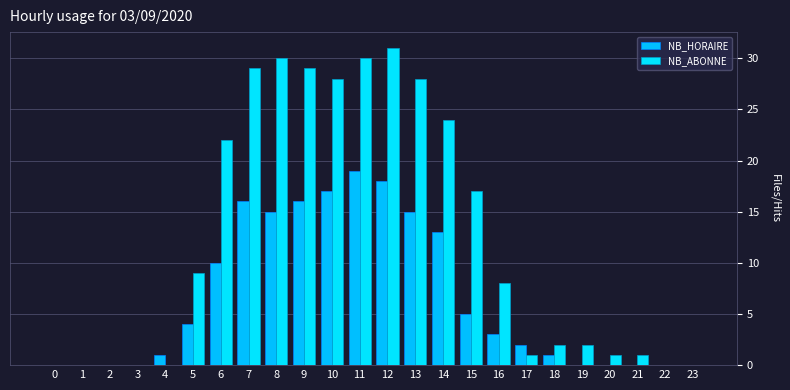

What are all the series names shown in the legend?

NB_HORAIRE, NB_ABONNE